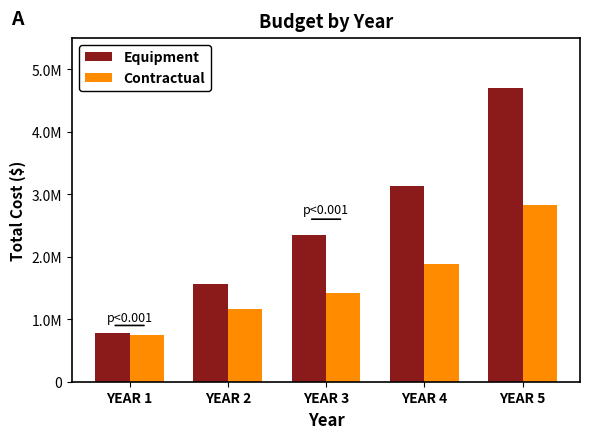

Which has a higher value, YEAR 5 or YEAR 1?

YEAR 5